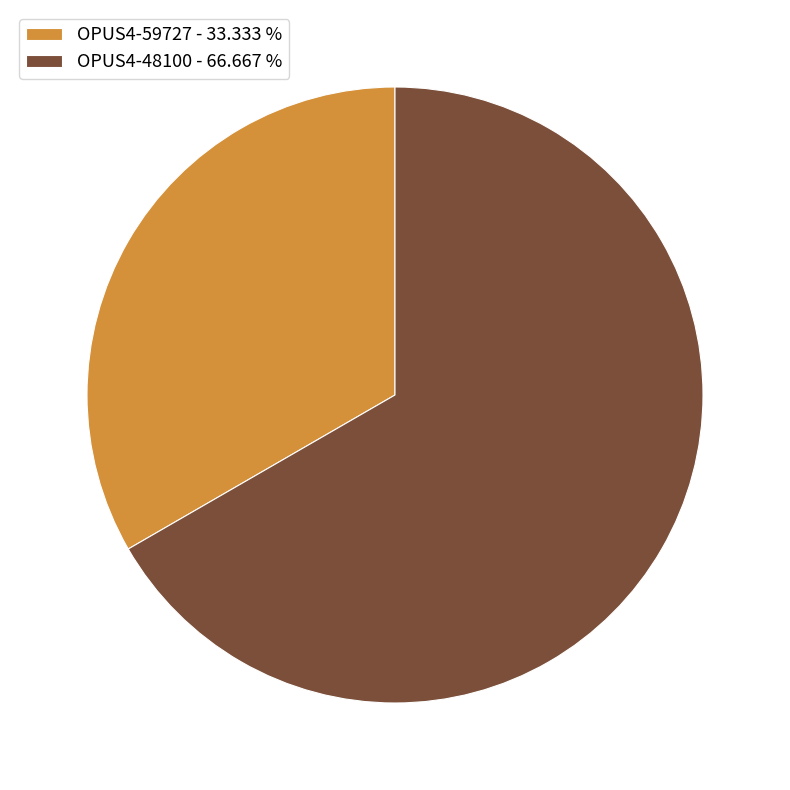

Combined, do OPUS4-48100 - 66.667 % and OPUS4-59727 - 33.333 % account for over 50%?

Yes